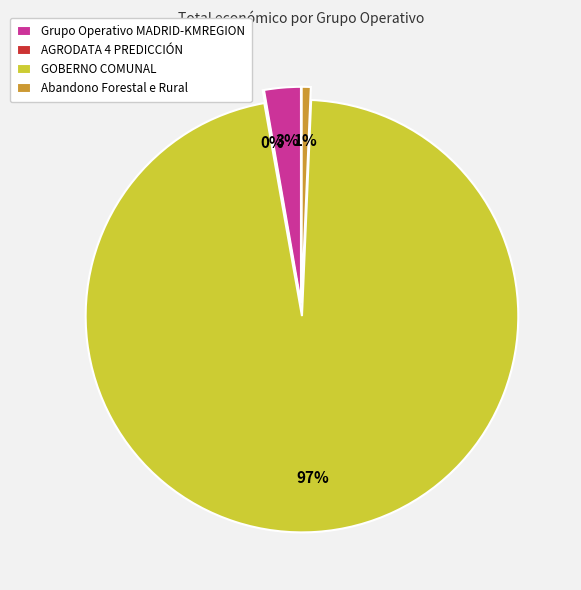

How many slices are in this pie chart?

4